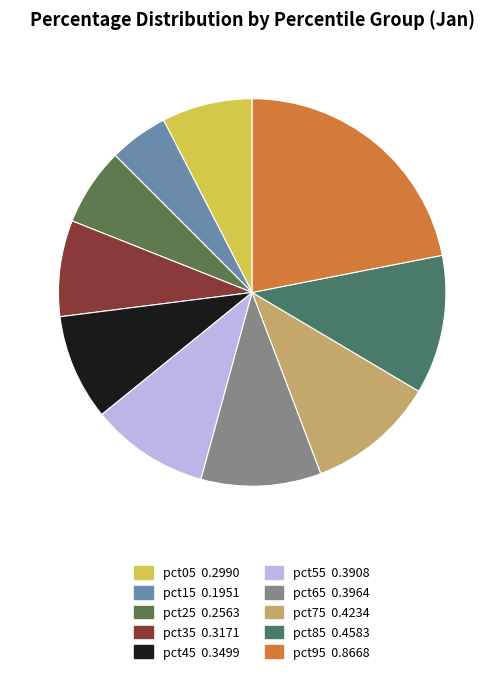

Combined, what portion of the pie is pct75 and pct05?

18.3%